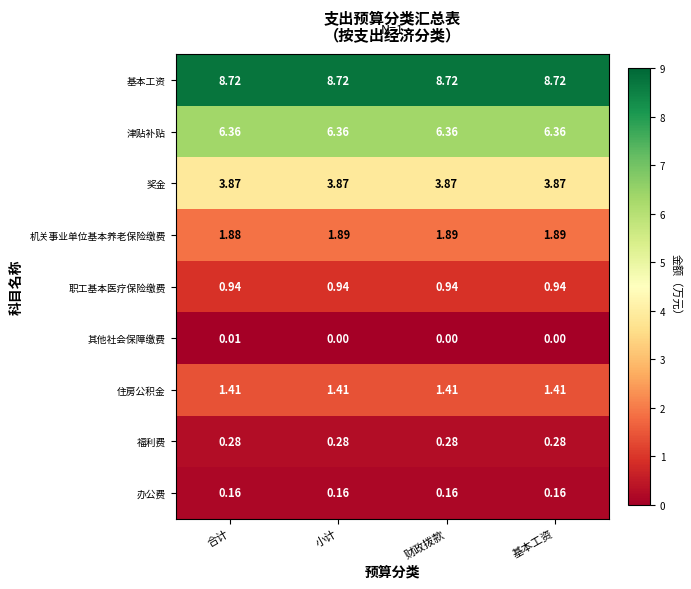

Which series has the largest total across all categories?

基本工资